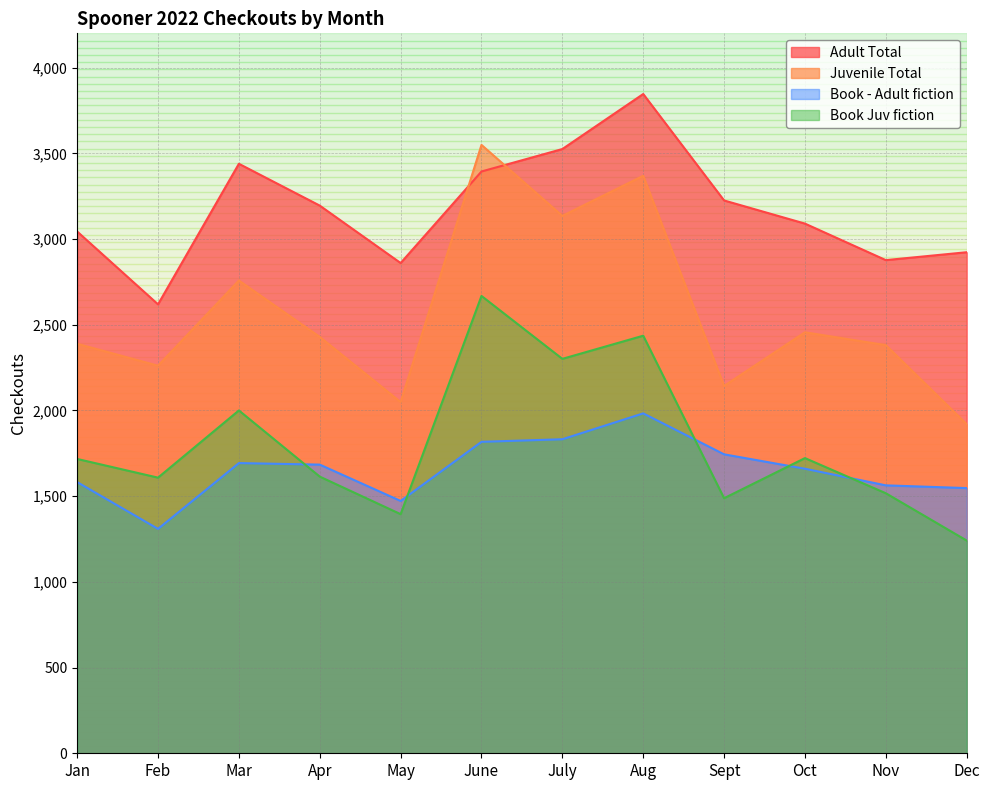

At Mar, list the series in order from largest to smallest.

Adult Total, Juvenile Total, Book Juv fiction, Book - Adult fiction